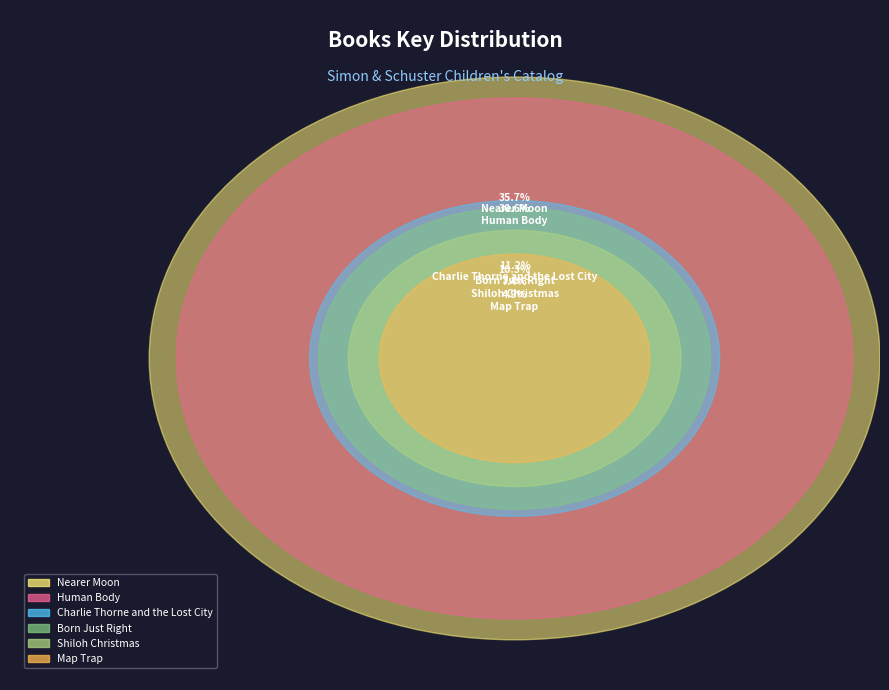

To the nearest percent, what is the combined percentage of Charlie Thorne and
the Lost City and Nearer Moon?

47%